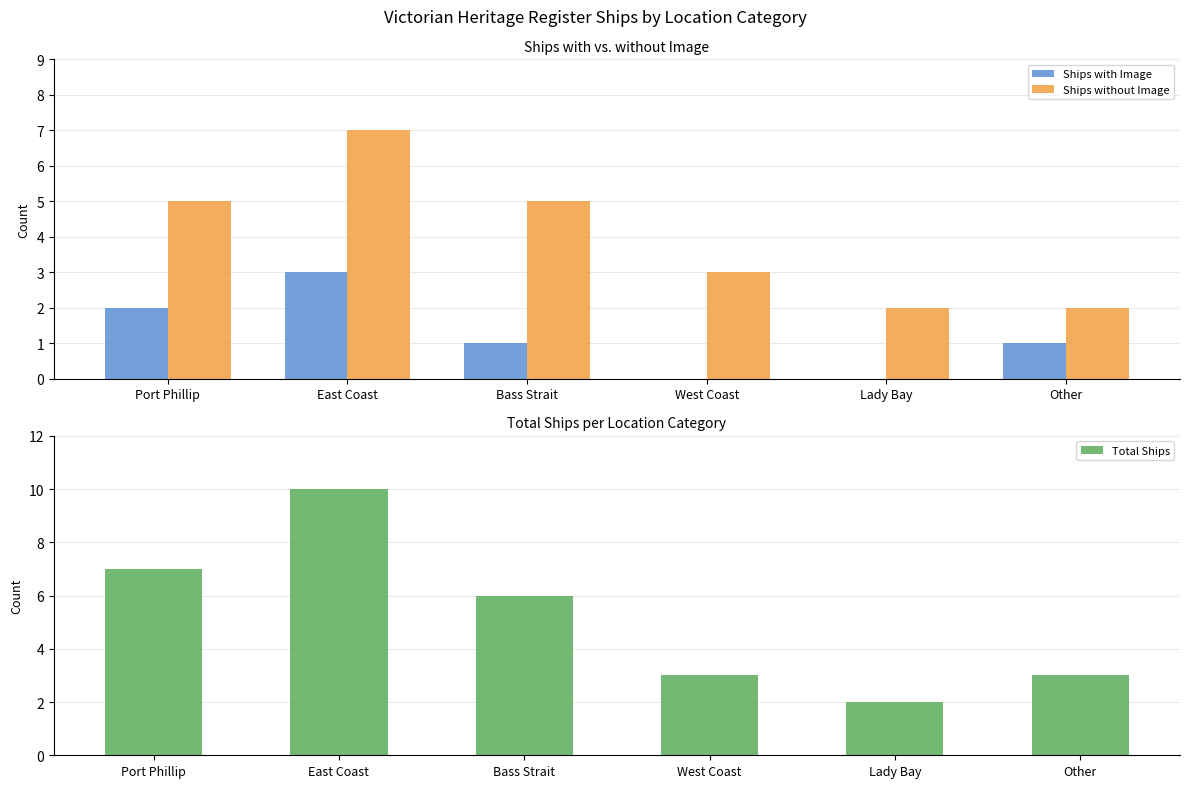

What position from the right is East Coast?

5